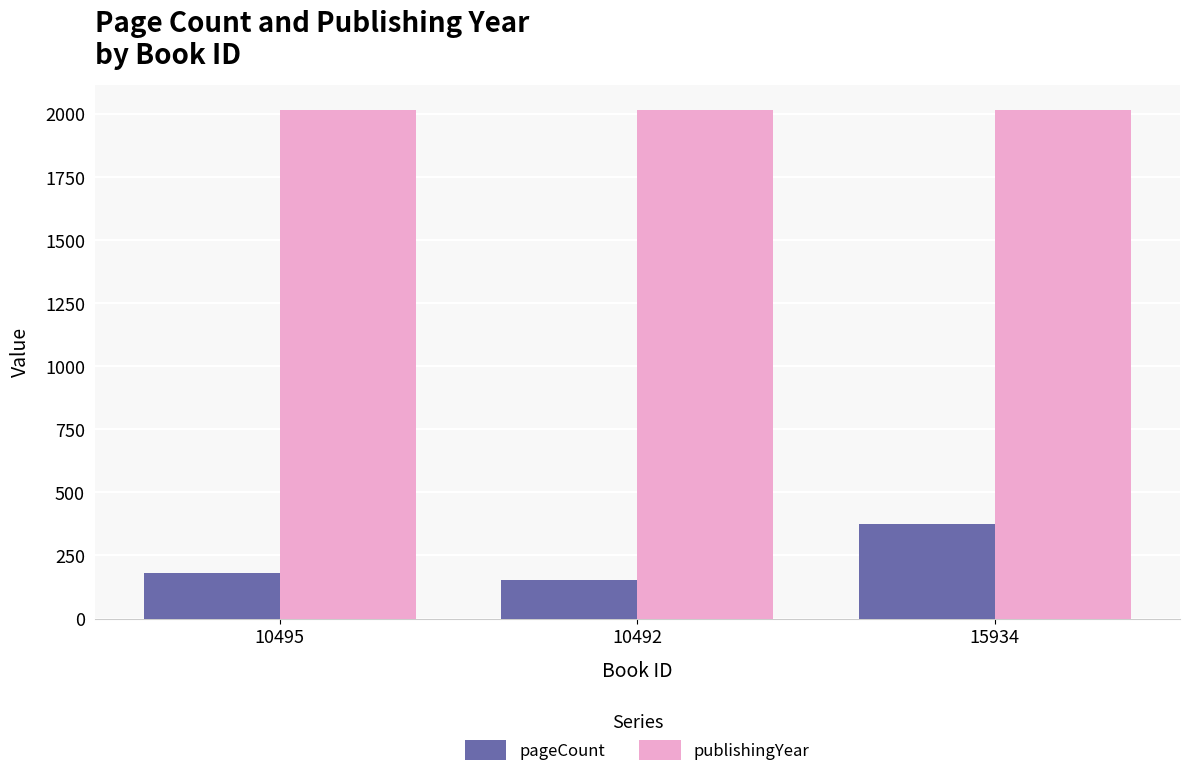

What is the maximum value shown in the chart?

2015